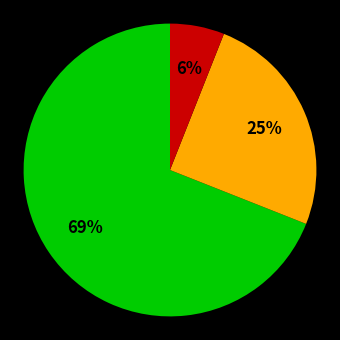

How many segments does this pie chart have?

3